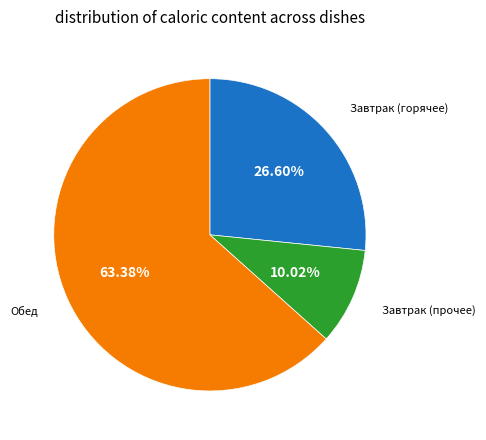

Which has a higher value, Обед or Завтрак (прочее)?

Обед